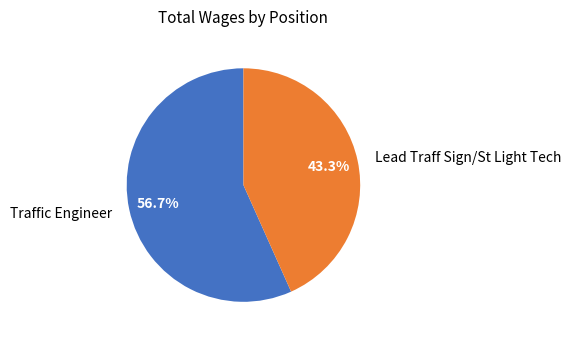

Do Traffic Engineer and Lead Traff Sign/St Light Tech together represent more than half of the pie?

Yes